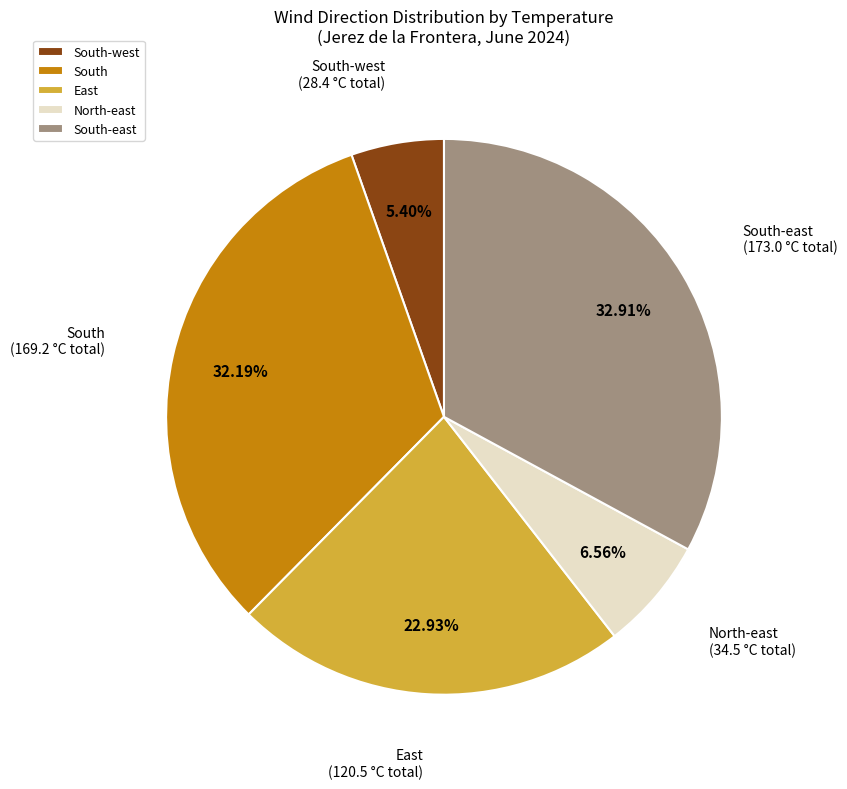

To the nearest percent, what percentage of the pie is East?

23%